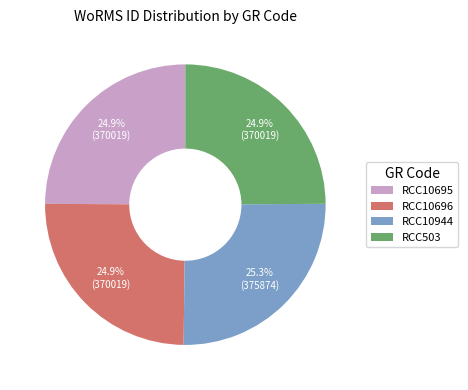

To the nearest percent, what is the combined percentage of RCC10695 and RCC503?

50%